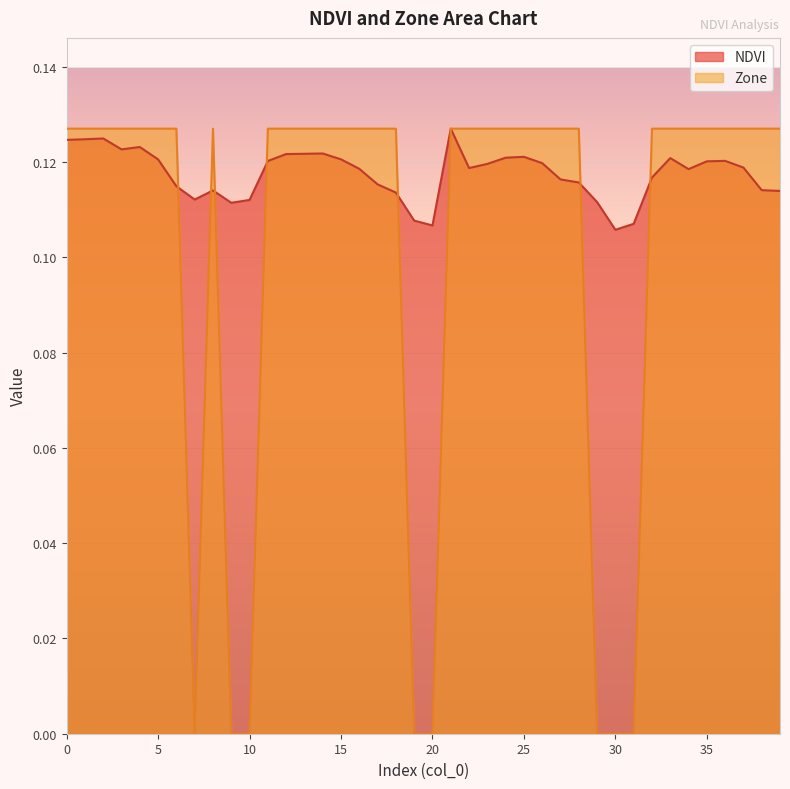

How many lines are shown in the chart?

2